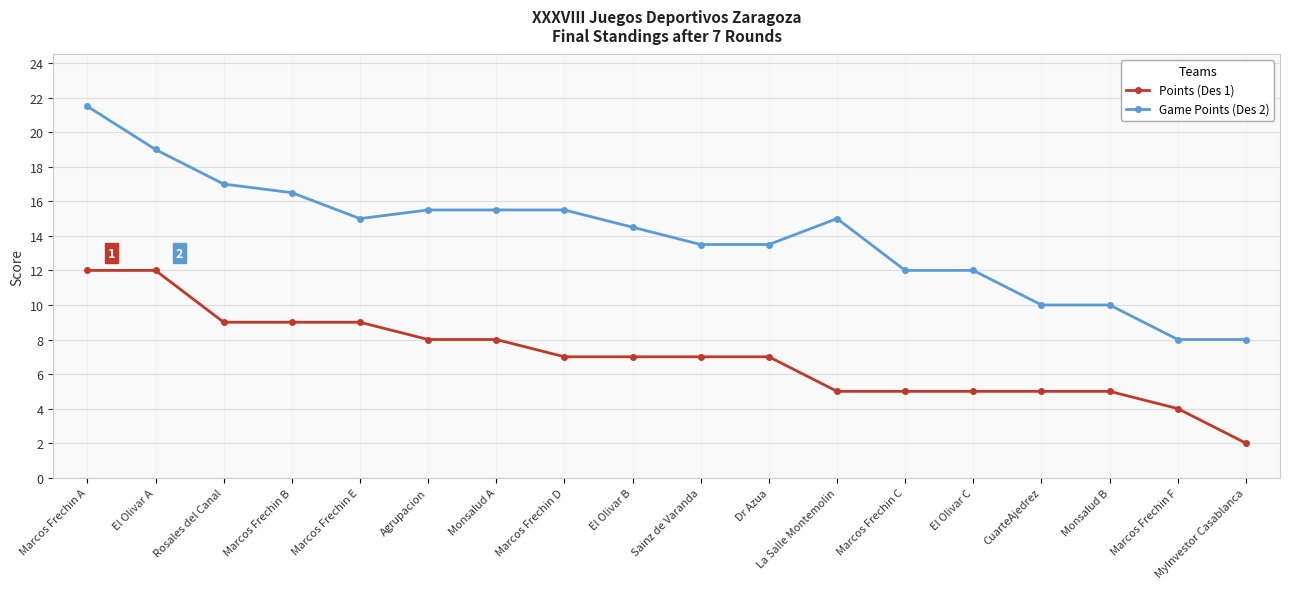

What is the value of the Points (Des 1) point at the 12th from the left?

5.0